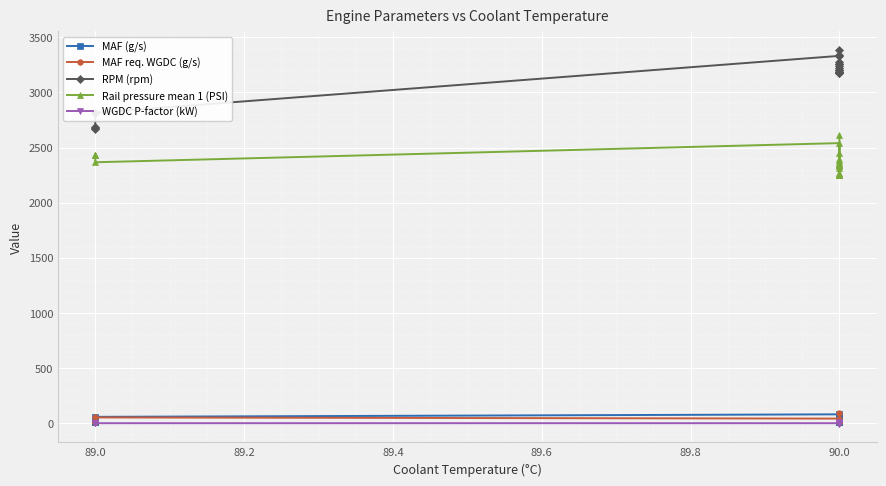

Which series has the largest range (max minus min)?

RPM (rpm)